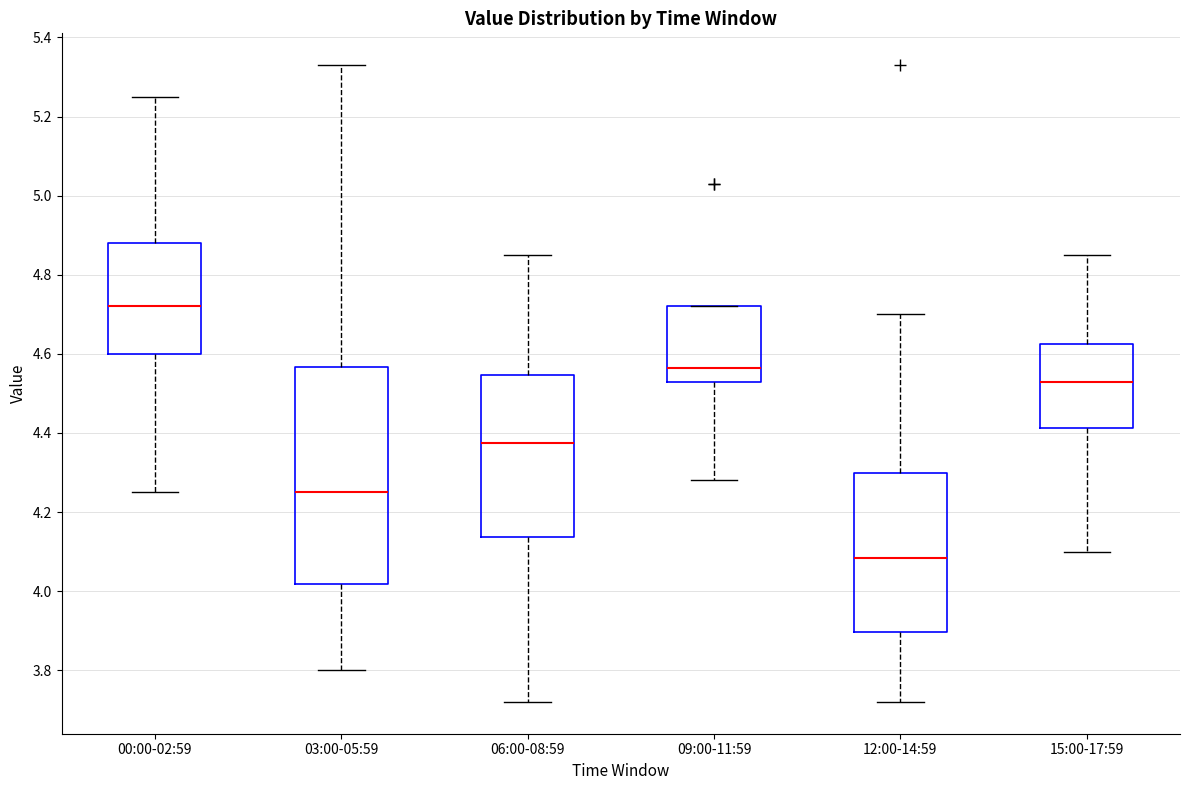

Which box's median line is the lowest?

12:00-14:59